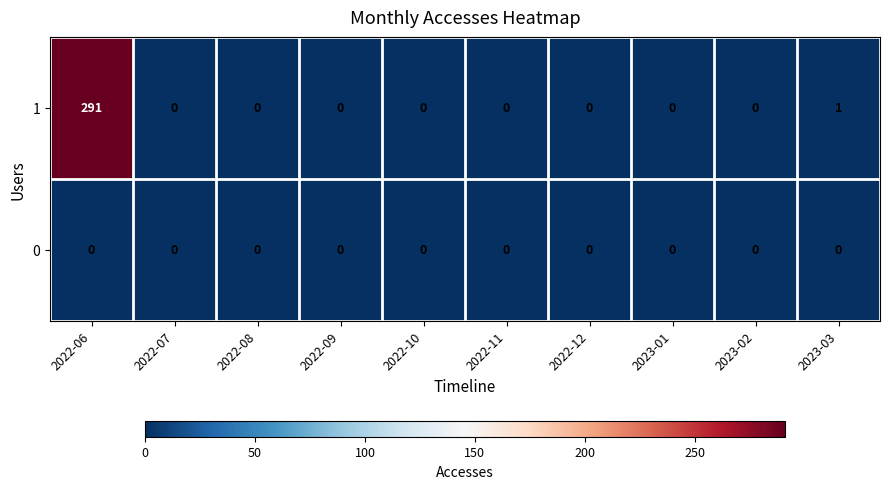

What is the maximum value shown in the chart?

291